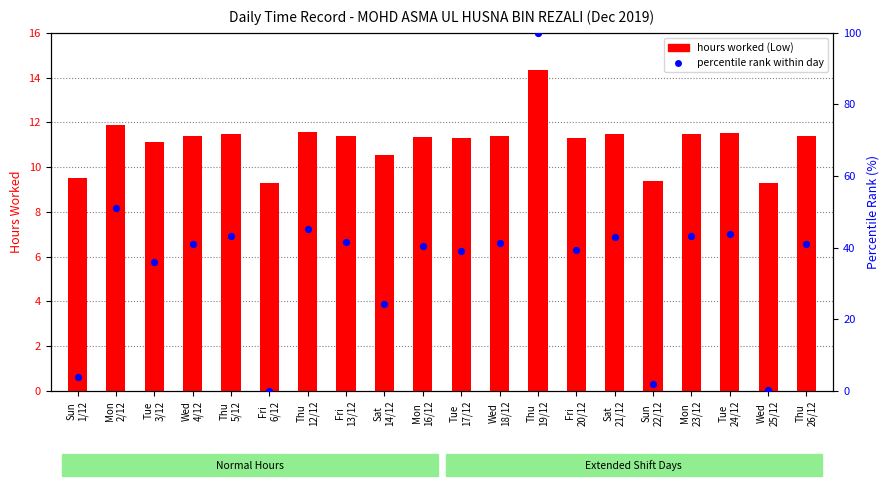

Which series contains the lowest Y value?

percentile rank within day